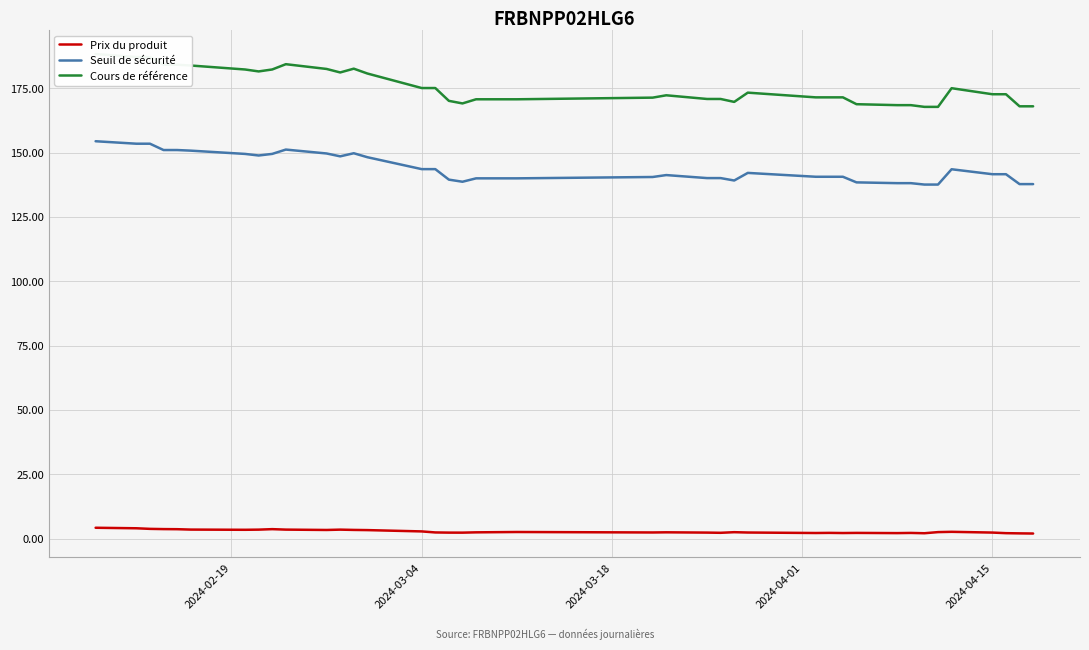

True or false: Seuil de sécurité and Prix du produit cross at least once.

False